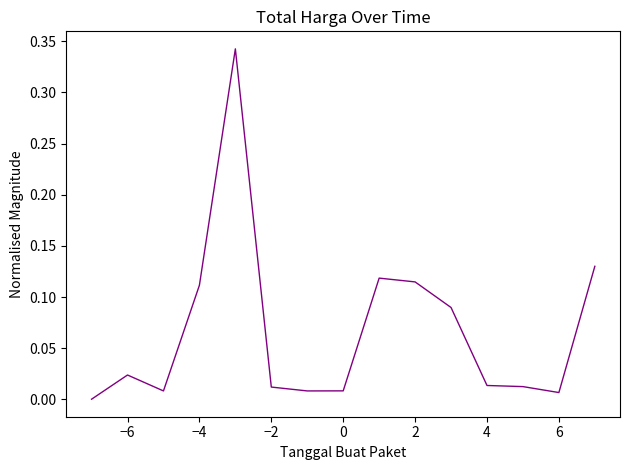

True or false: there are more than 0 points higher than both neighbors.

True